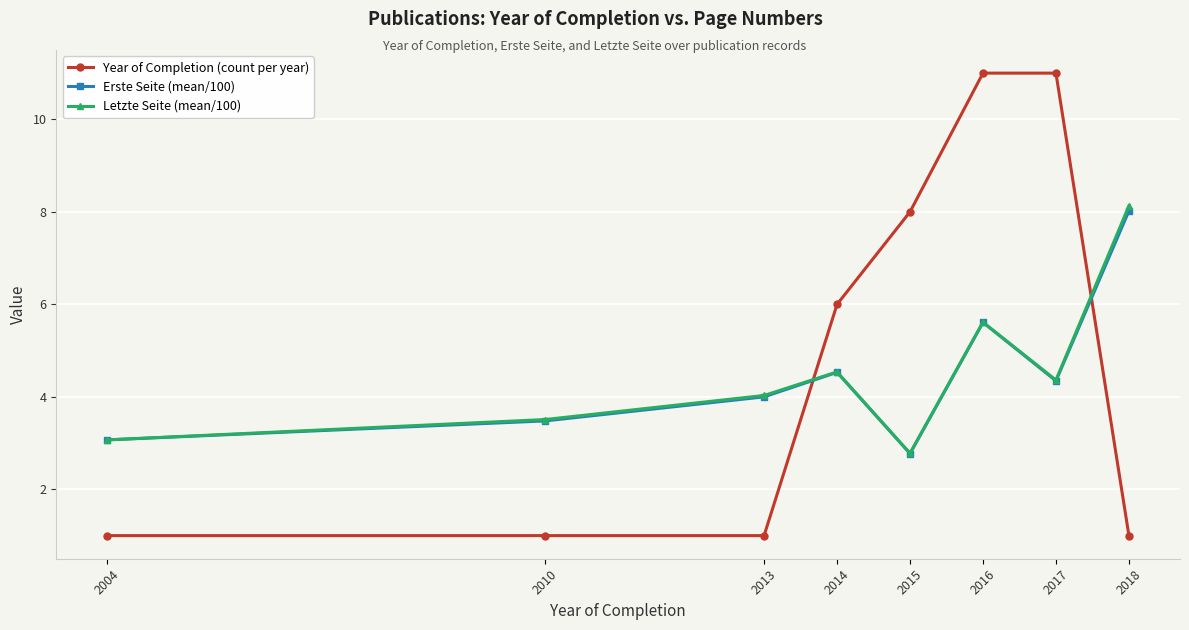

What is the average value of the Erste Seite (mean/100) series?

4.5